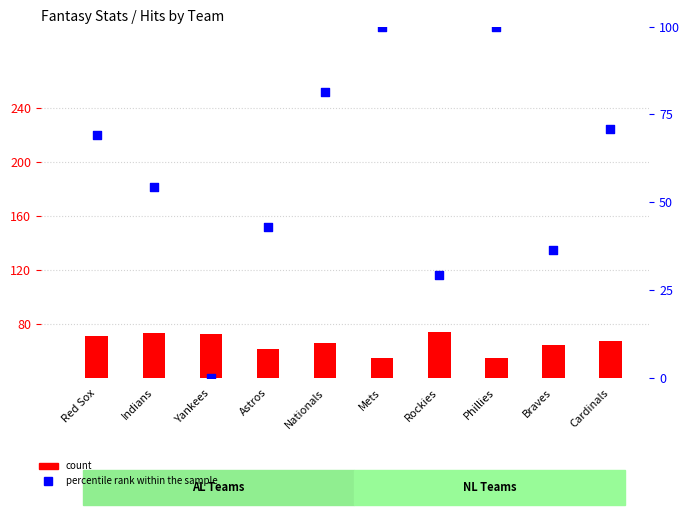

Which series contains the highest Y value?

percentile rank within the sample